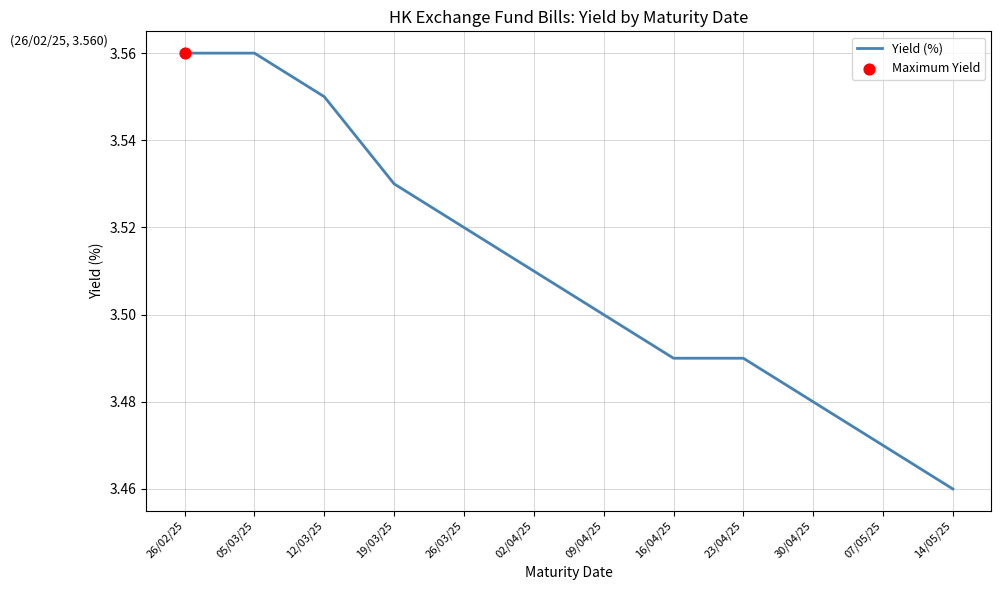

Which has a higher value, 30/04/25 or 07/05/25?

30/04/25